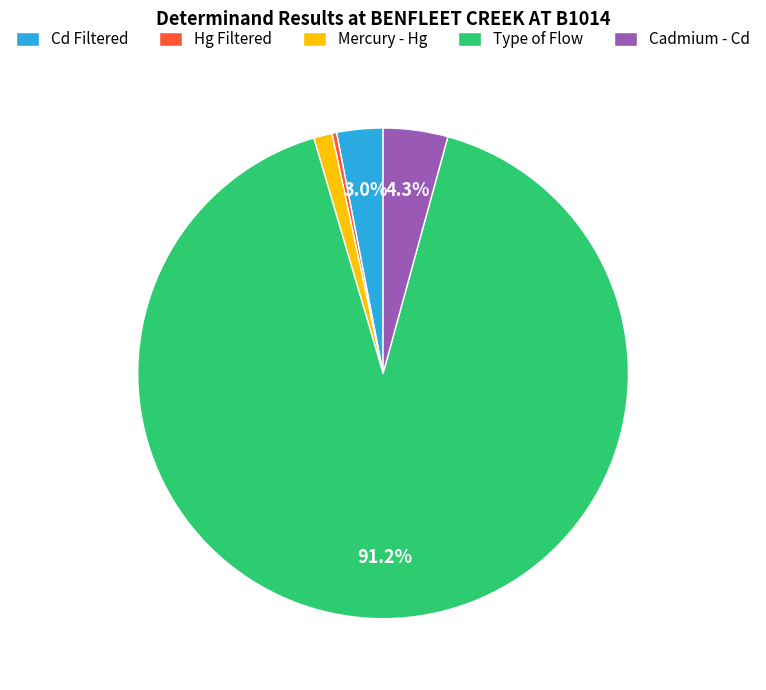

To the nearest percent, what portion does Cadmium - Cd represent?

4%